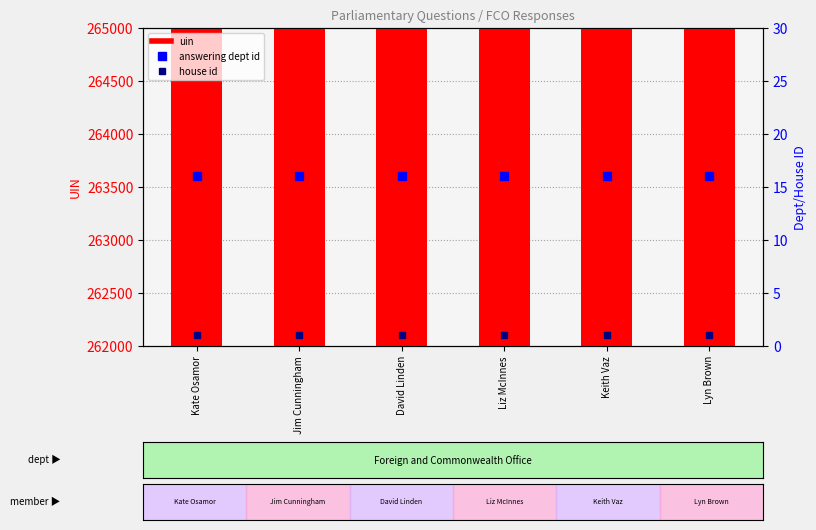

Which series has the widest spread of values?

uin